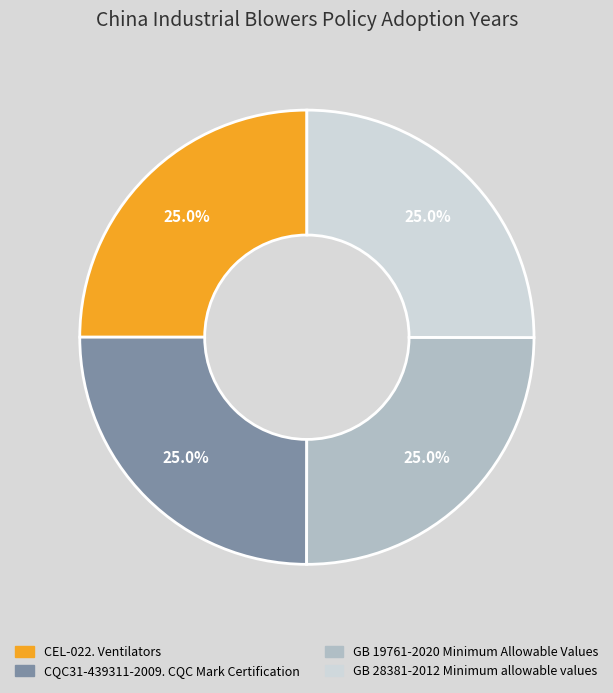

What percentage do CQC31-439311-2009. CQC Mark Certification and CEL-022. Ventilators together represent?

50.0%